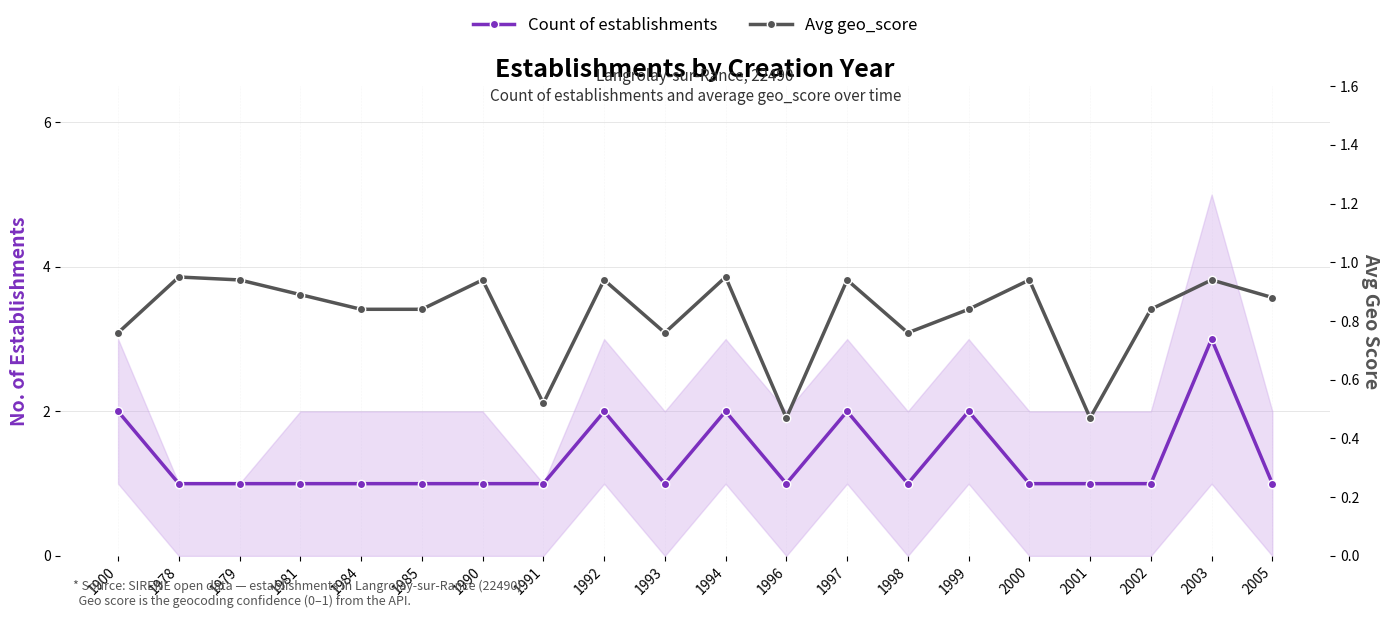

In Count of establishments, how many points are higher than both neighbors (excluding endpoints)?

5